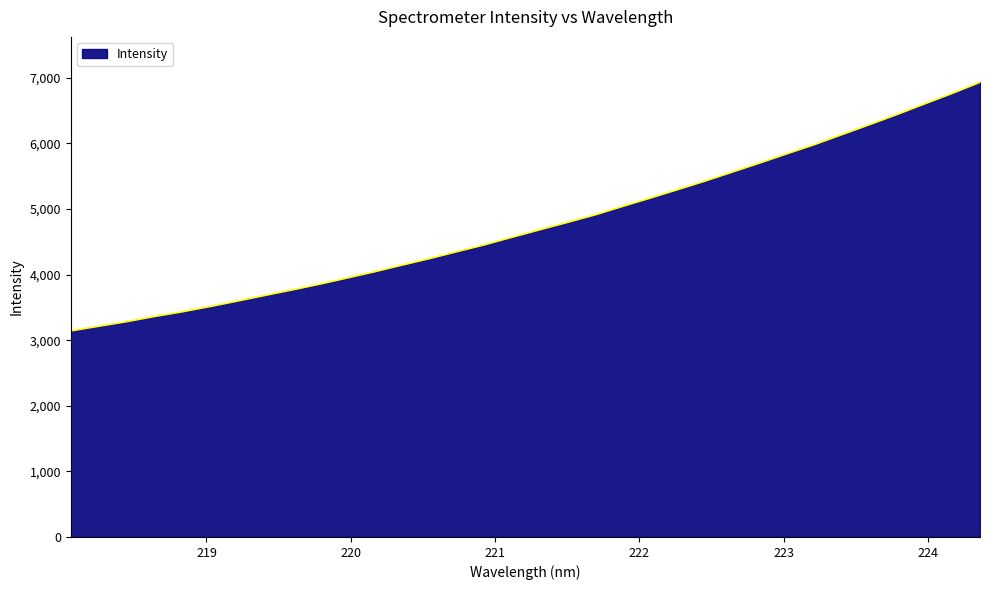

What is the greatest value displayed?

6931.9